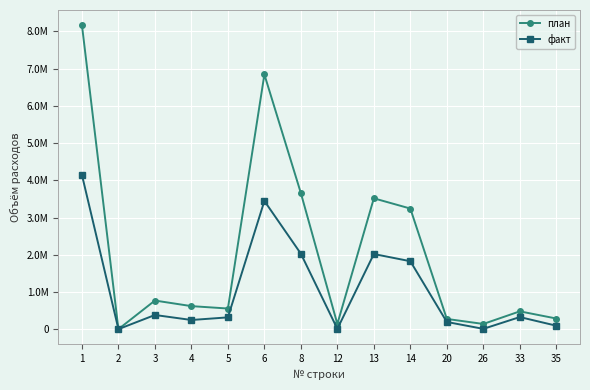

What are all the series names shown in the legend?

план, факт